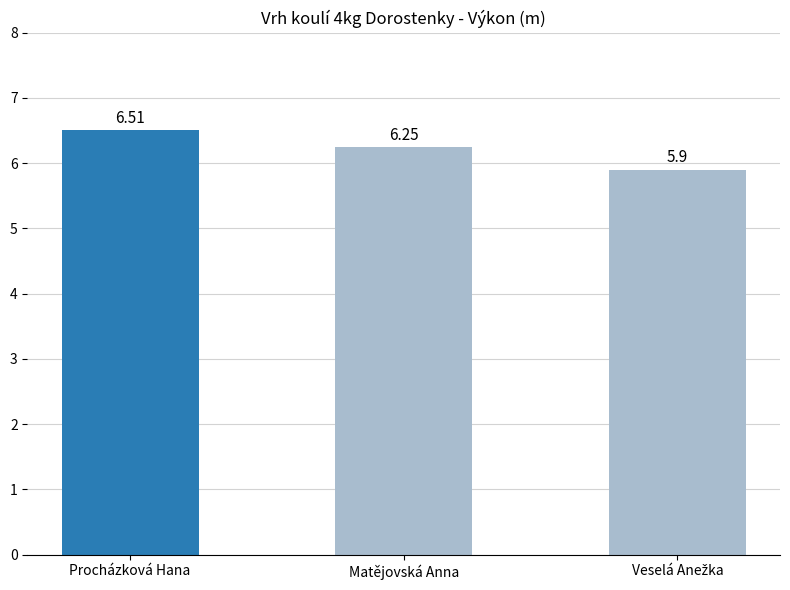

Which label corresponds to the largest value in the chart?

Procházková Hana